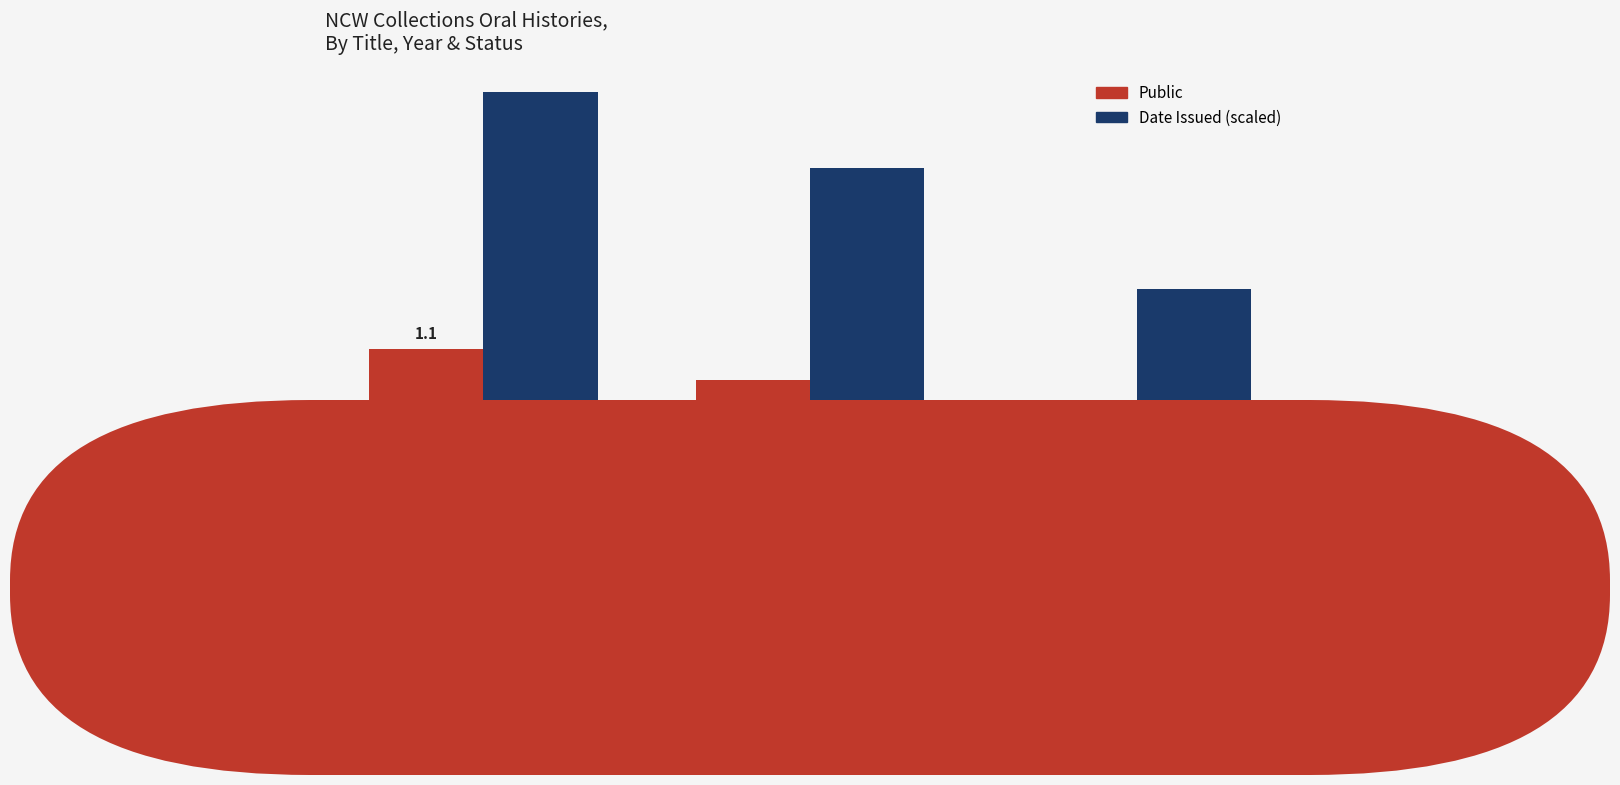

What is the difference between the highest and lowest values at Kuch-Massey
2008?

0.9